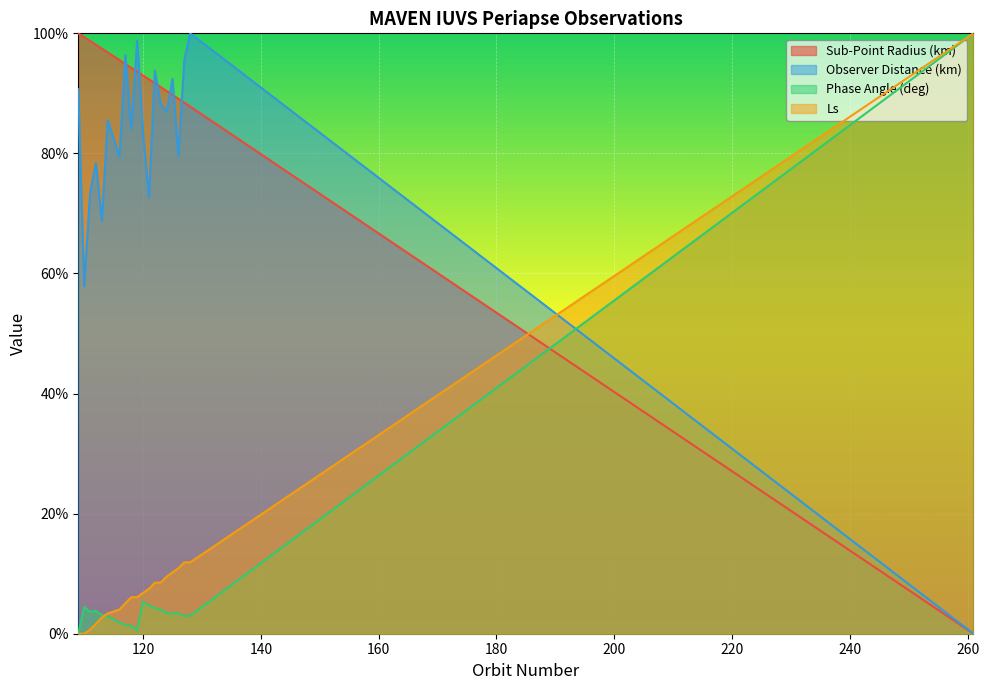

What is the value of the Ls point at the 18th from the left?

0.1